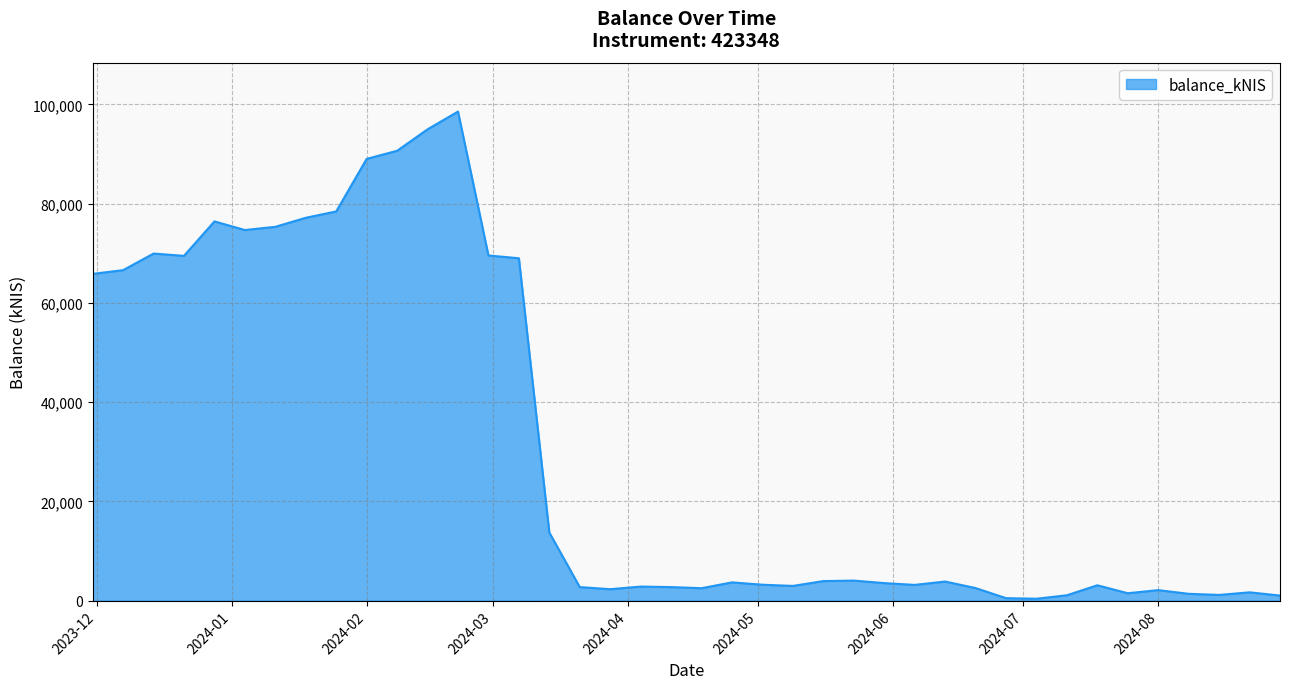

What is the sum of all values?

1237518.9